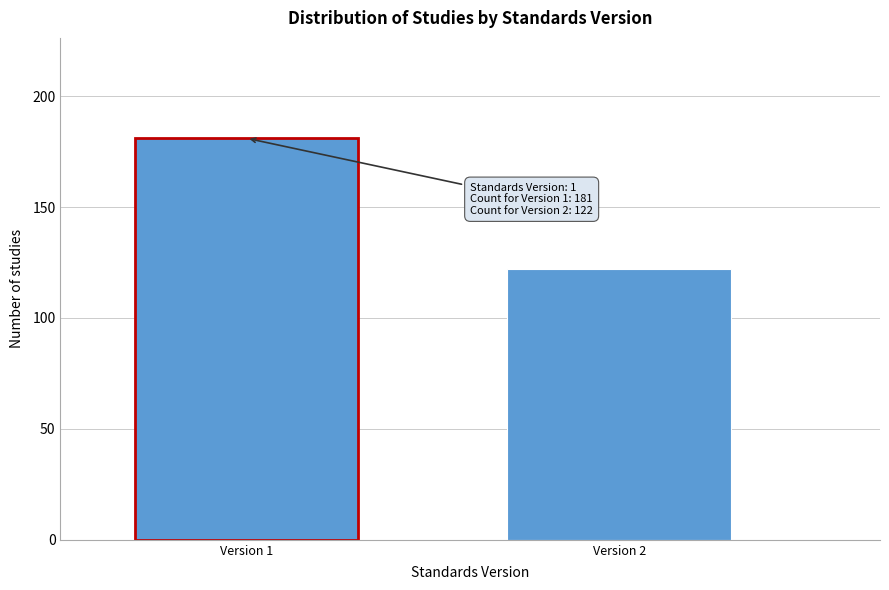

Reading left to right, list all the values displayed in this chart.

181	122